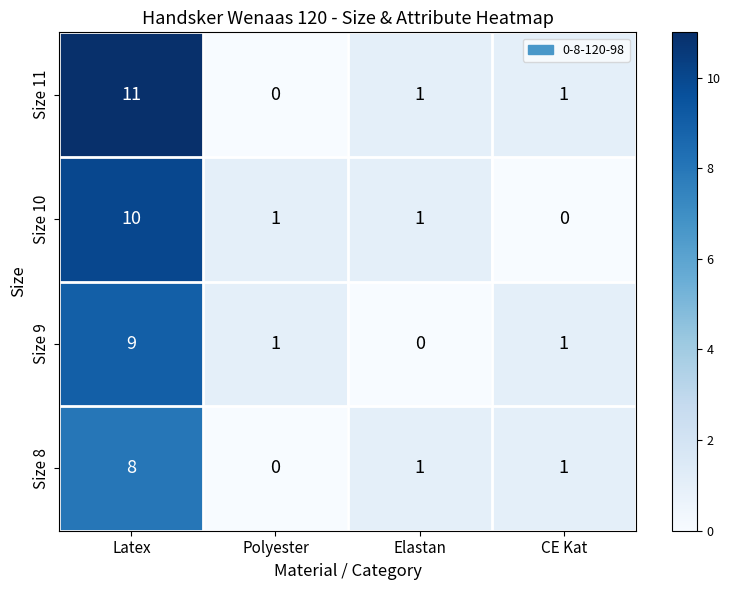

Which series has the largest range (max minus min)?

Size 11